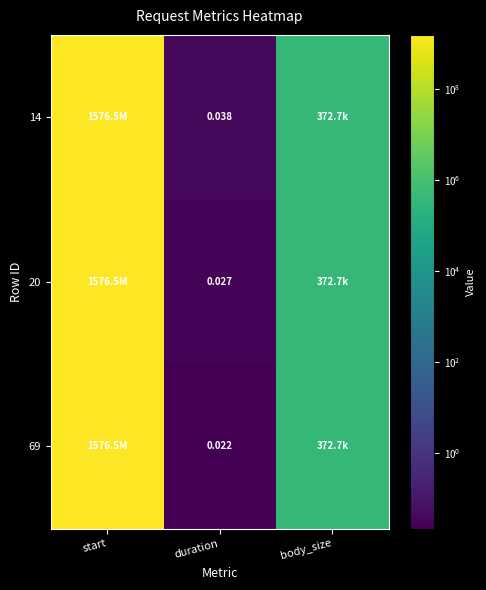

Where does the 20 series first go above 372736?

start